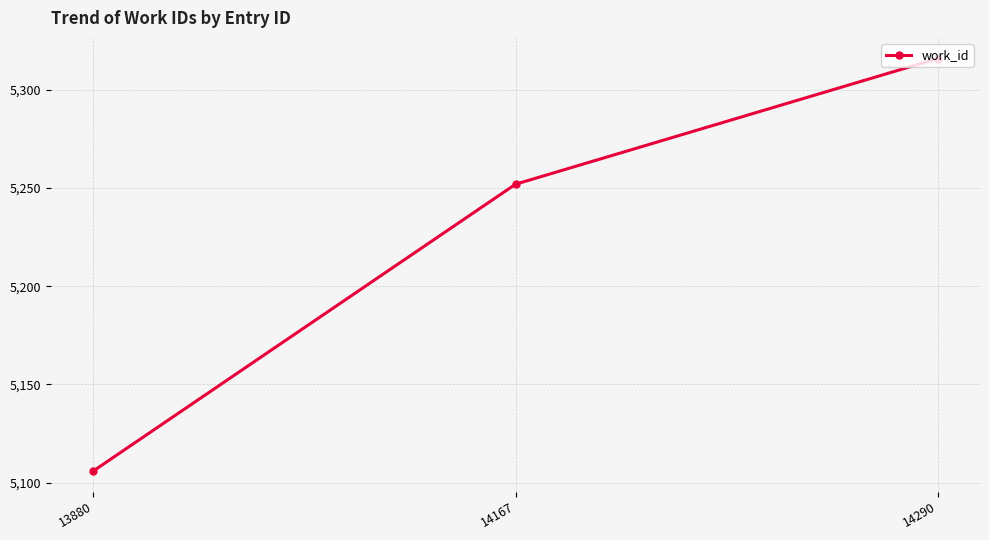

List the labels in order of value, smallest first.

13880, 14167, 14290